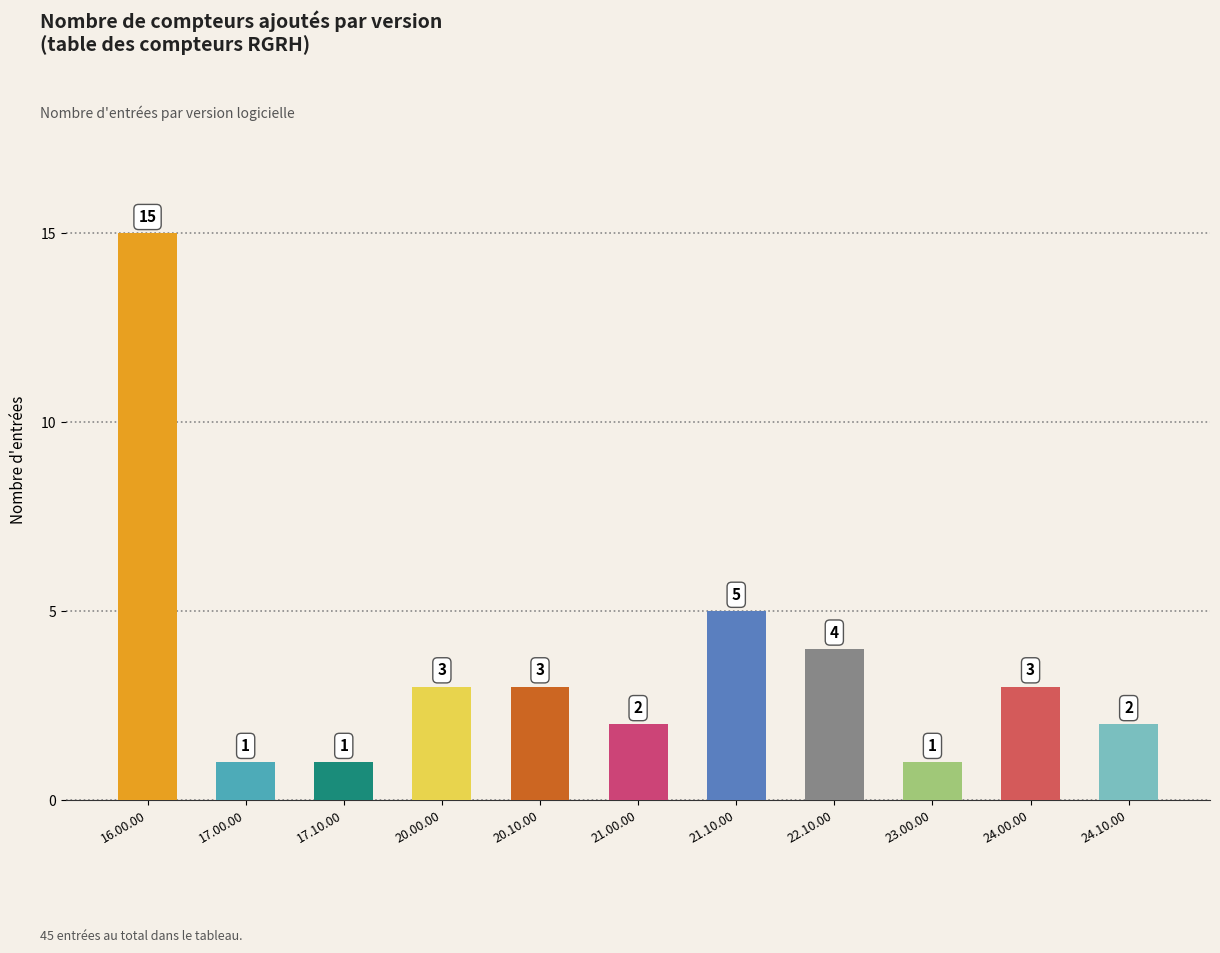

Reading left to right, transcribe all the data shown in this chart.

15	1	1	3	3	2	5	4	1	3	2